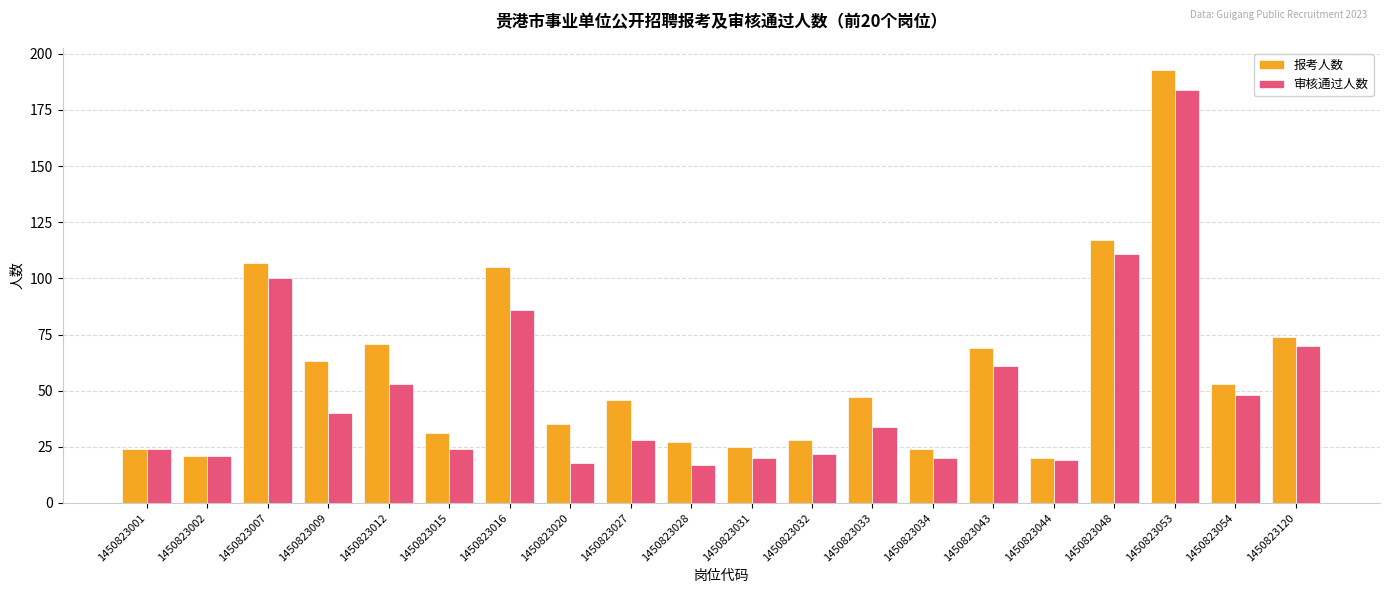

Is it true that 审核通过人数 equals 21 at 1450823002?

True